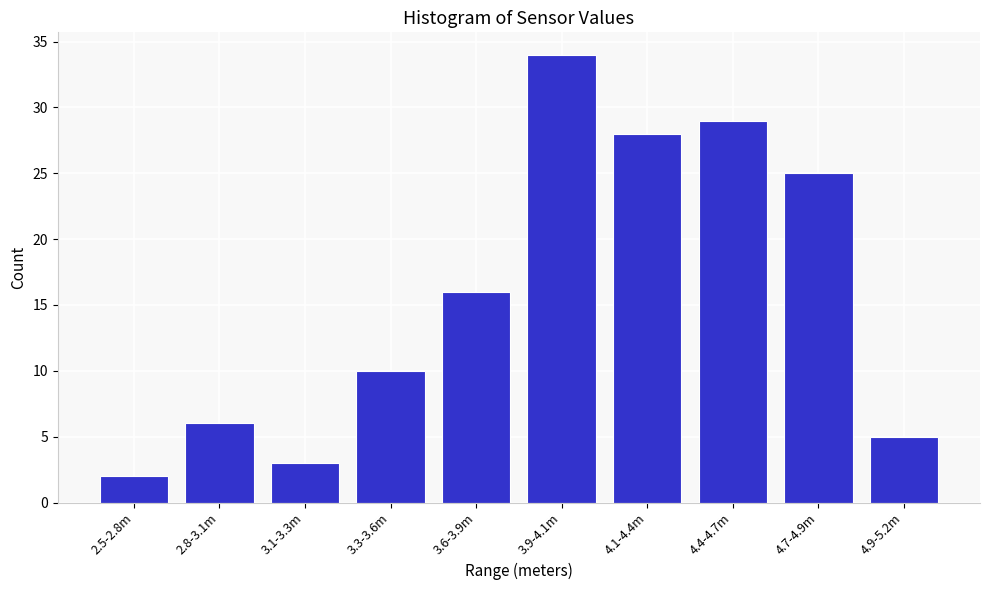

Reading right to left, transcribe all the data shown in this chart.

4.9-5.2m=5	4.7-4.9m=25	4.4-4.7m=29	4.1-4.4m=28	3.9-4.1m=34	3.6-3.9m=16	3.3-3.6m=10	3.1-3.3m=3	2.8-3.1m=6	2.5-2.8m=2